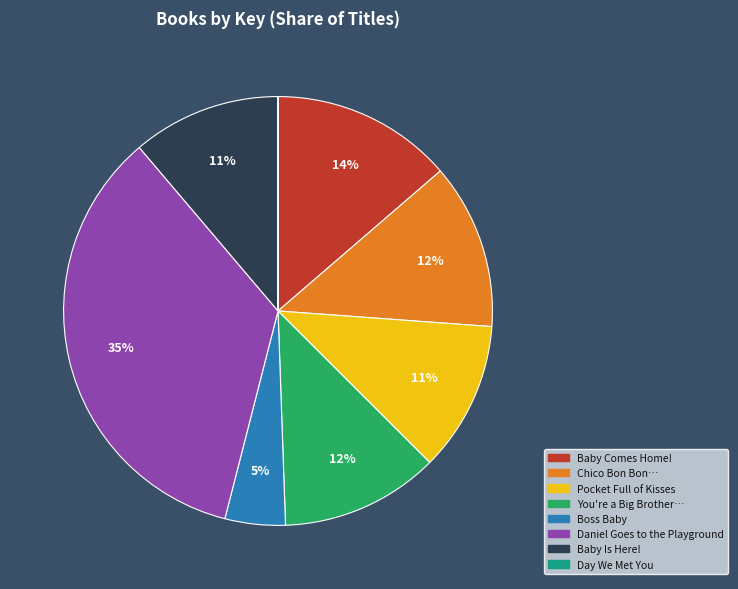

Is there any slice that represents more than half of the pie?

No